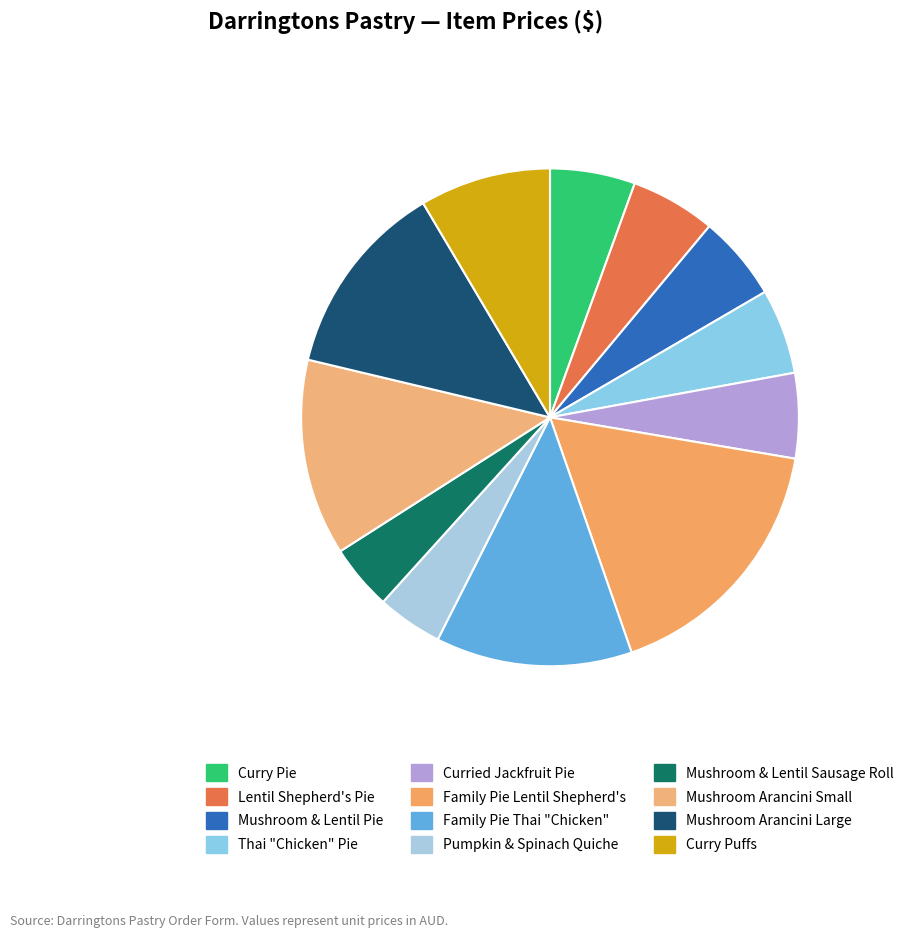

Does Curry Pie represent more than half of the total?

No